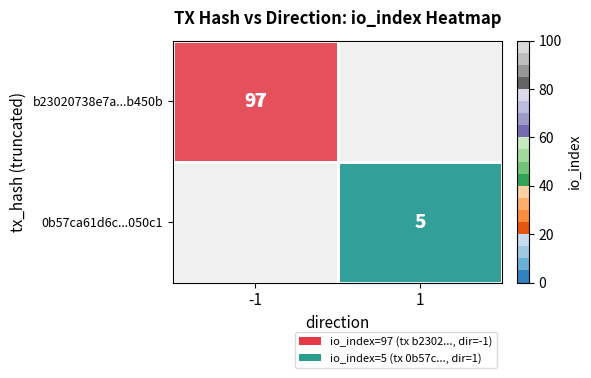

Is the value of 0b57ca61d6c...050c1 at 1 greater than the value of b23020738e7a...b450b at -1?

No